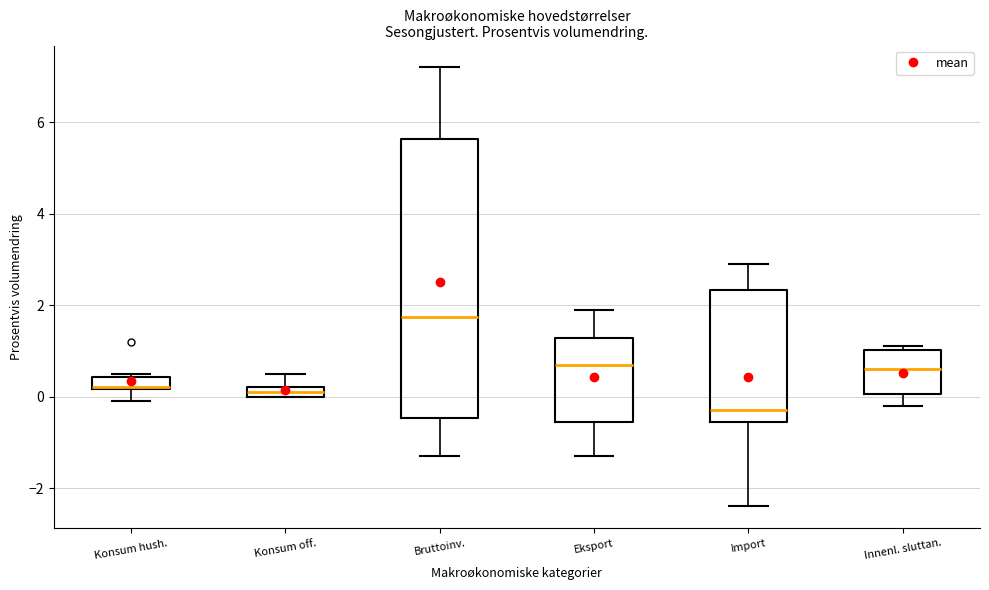

Which box is the tallest, from its lower edge to its upper edge?

Bruttoinv.